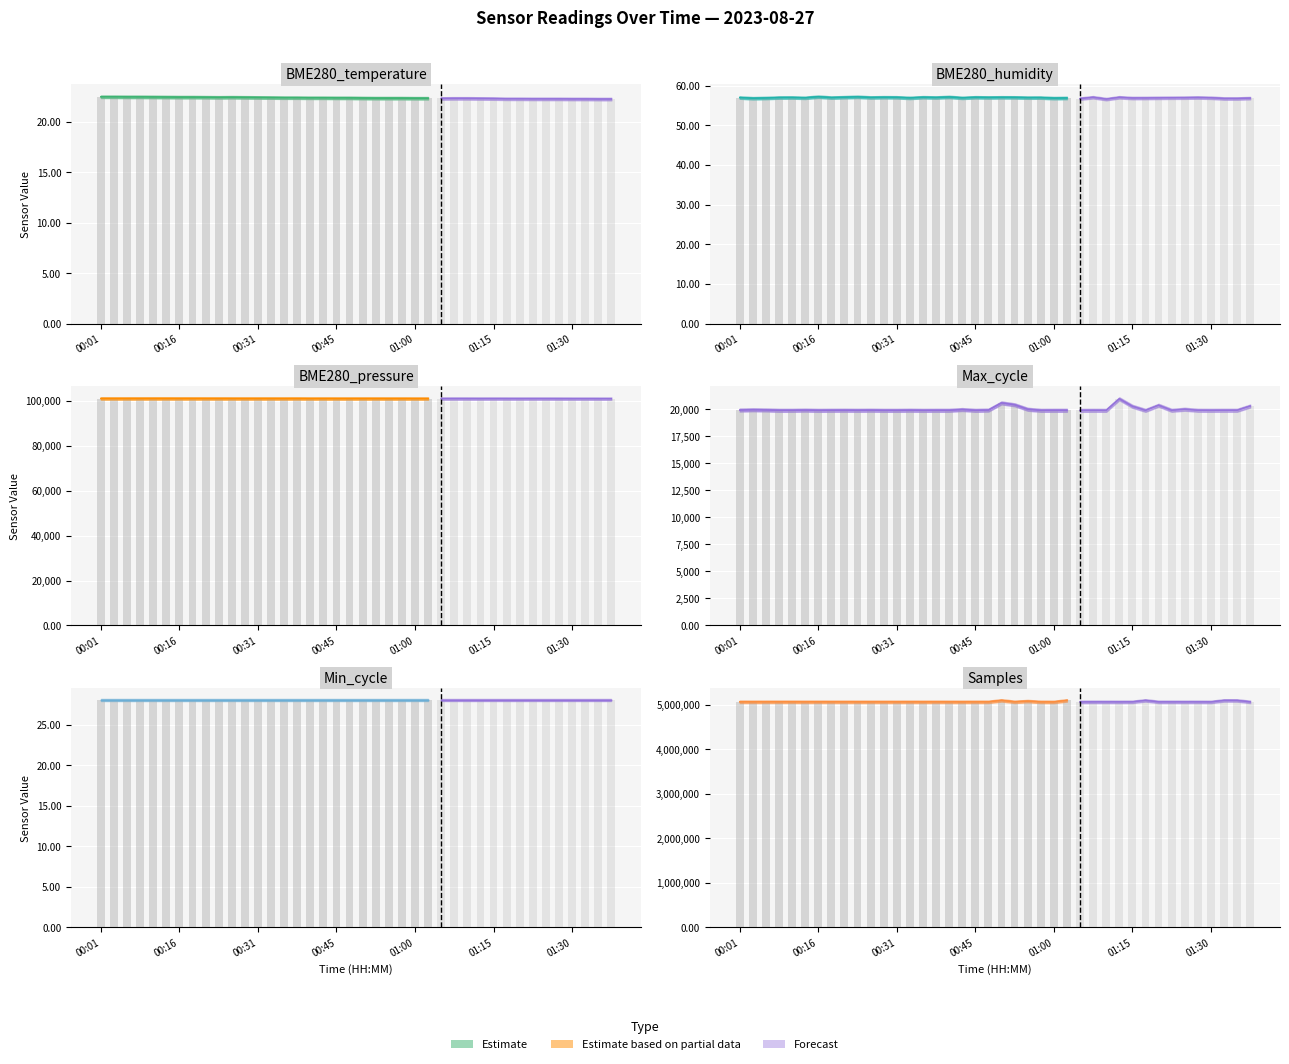

Reading left to right, list all the values displayed in this chart.

BME280_temperature: 22.5	22.5	22.5	22.5	22.5	22.5	22.4	22.4	22.4	22.4	22.4	22.4	22.4	22.4	22.4	22.4	22.4	22.4	22.4	22.4	22.4	22.4	22.4	22.4	22.3	22.3	22.3	22.3	22.3	22.3	22.3	22.3	22.3	22.3	22.3	22.3	22.3	22.3	22.3	22.3
BME280_humidity: 57.0	56.8	56.9	57.0	57.0	56.9	57.2	57.0	57.1	57.2	57.0	57.0	57.0	56.9	57.0	57.0	57.1	56.9	57.0	57.0	57.0	57.0	57.0	57.0	56.8	56.9	56.7	57.0	56.6	57.0	56.9	56.9	56.9	56.9	57.0	57.0	56.9	56.7	56.7	56.8
Min_cycle: 28.0	28.0	28.0	28.0	28.0	28.0	28.0	28.0	28.0	28.0	28.0	28.0	28.0	28.0	28.0	28.0	28.0	28.0	28.0	28.0	28.0	28.0	28.0	28.0	28.0	28.0	28.0	28.0	28.0	28.0	28.0	28.0	28.0	28.0	28.0	28.0	28.0	28.0	28.0	28.0
Max_cycle: 19938.0	19967.0	19948.0	19916.0	19916.0	19932.0	19912.0	19919.0	19923.0	19917.0	19925.0	19913.0	19913.0	19924.0	19912.0	19917.0	19917.0	19988.0	19913.0	19935.0	20600.0	20428.0	20013.0	19913.0	19917.0	19917.0	19912.0	19917.0	19913.0	20983.0	20289.0	19912.0	20385.0	19917.0	20016.0	19920.0	19915.0	19920.0	19921.0	20311.0
Samples: 5063748.0	5063363.0	5063836.0	5063965.0	5064058.0	5063108.0	5063712.0	5063456.0	5063289.0	5062992.0	5062797.0	5063097.0	5062721.0	5063594.0	5062708.0	5063505.0	5062949.0	5062441.0	5063477.0	5063229.0	5095495.0	5063718.0	5078840.0	5062953.0	5061770.0	5095173.0	5061288.0	5062973.0	5062896.0	5062384.0	5063363.0	5095300.0	5062854.0	5062760.0	5062574.0	5062894.0	5061659.0	5094727.0	5093987.0	5062716.0
BME280_pressure: 100932.2	100926.7	100930.5	100935.1	100936.9	100937.9	100934.4	100930.8	100929.2	100928.3	100921.1	100916.7	100920.4	100921.4	100917.1	100928.7	100910.0	100912.7	100911.0	100911.0	100913.0	100914.9	100909.5	100909.5	100904.2	100901.5	100890.9	100899.9	100897.2	100890.1	100893.8	100891.3	100887.8	100889.6	100891.5	100884.2	100877.1	100876.3	100871.9	100869.2